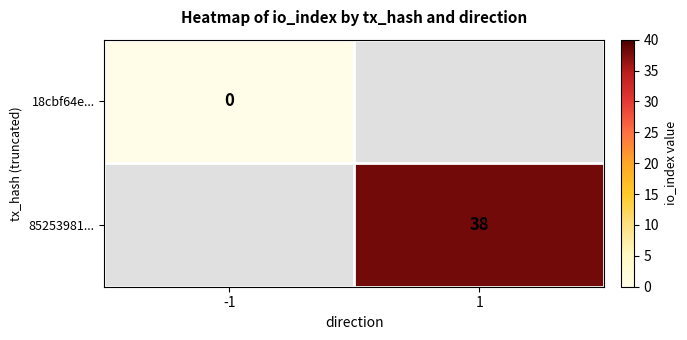

True or false: 85253981... has a value of 54 at 1.

False